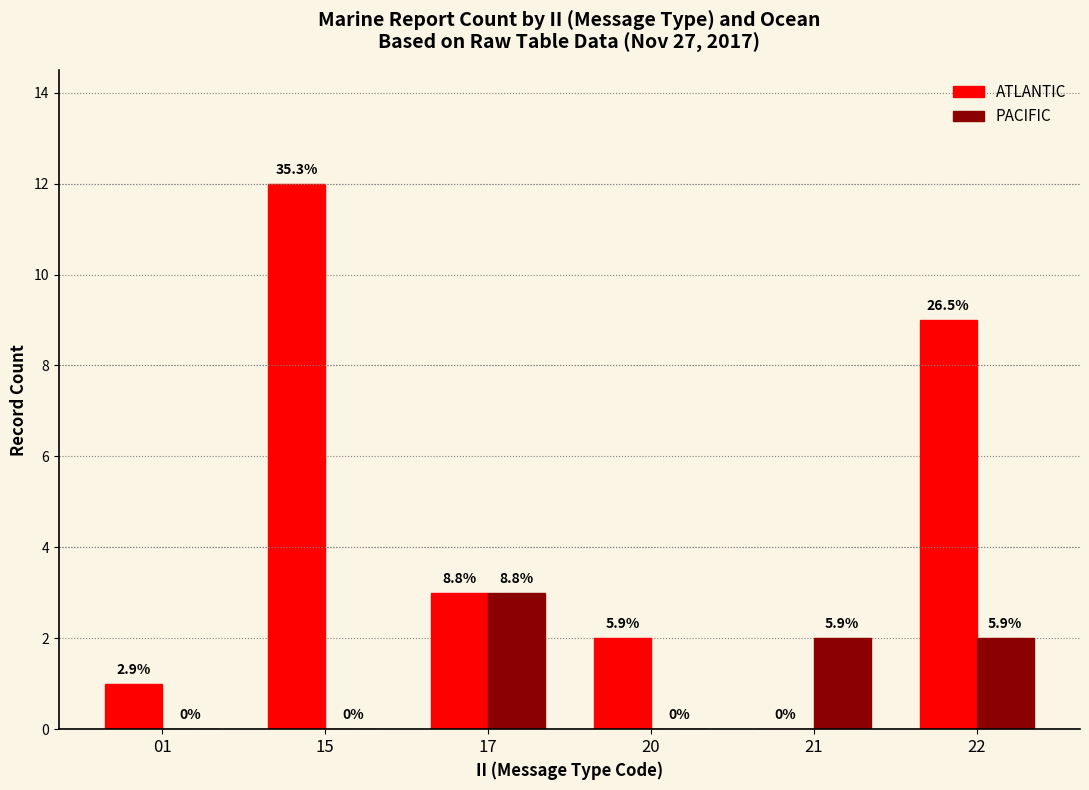

What is the value of the ATLANTIC bar at the 3rd from the left?

3